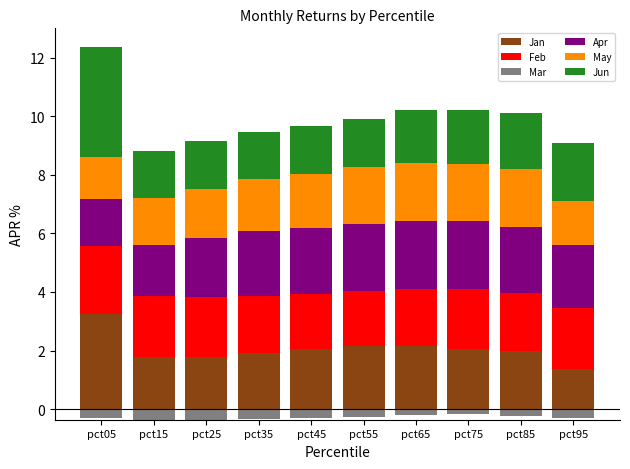

At which category is the sum across all series the highest?

pct05